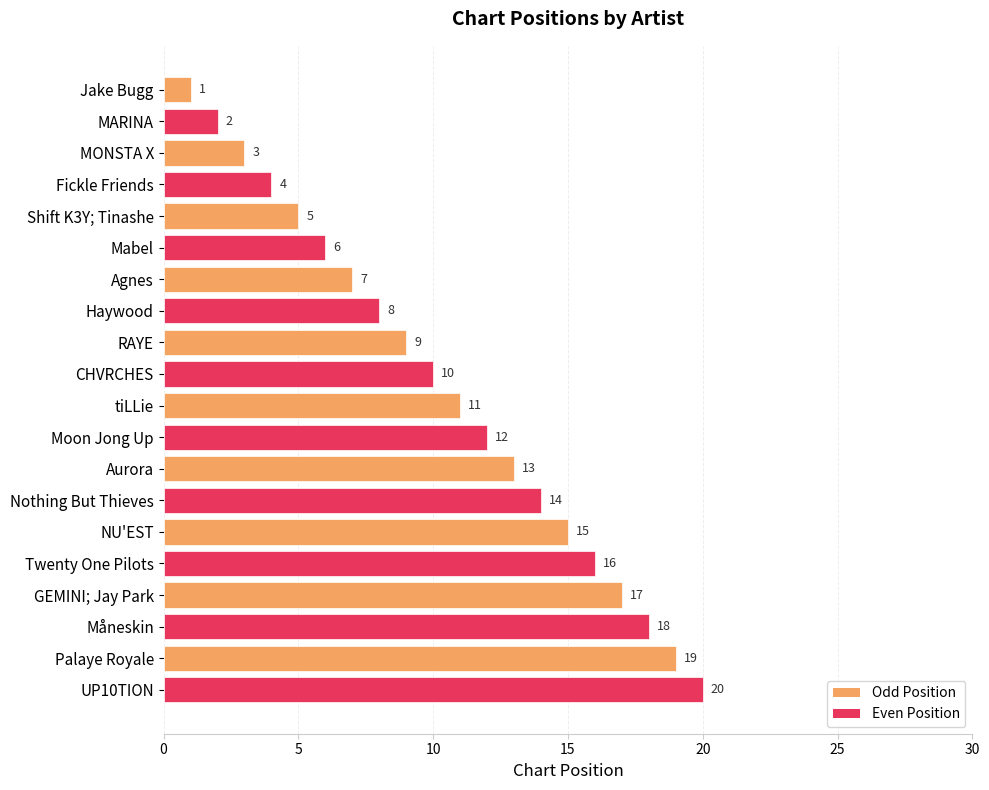

What is the difference between the values at MARINA and Shift K3Y; Tinashe?

3